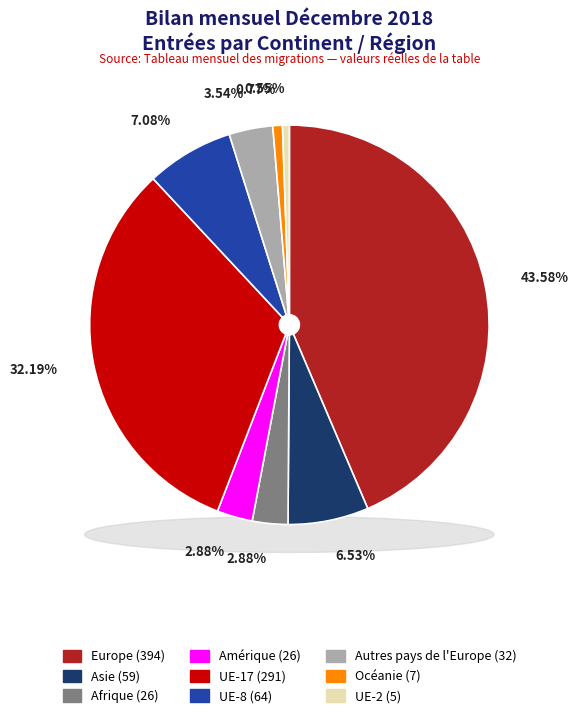

Is it true that Amérique is 3% of the pie?

True